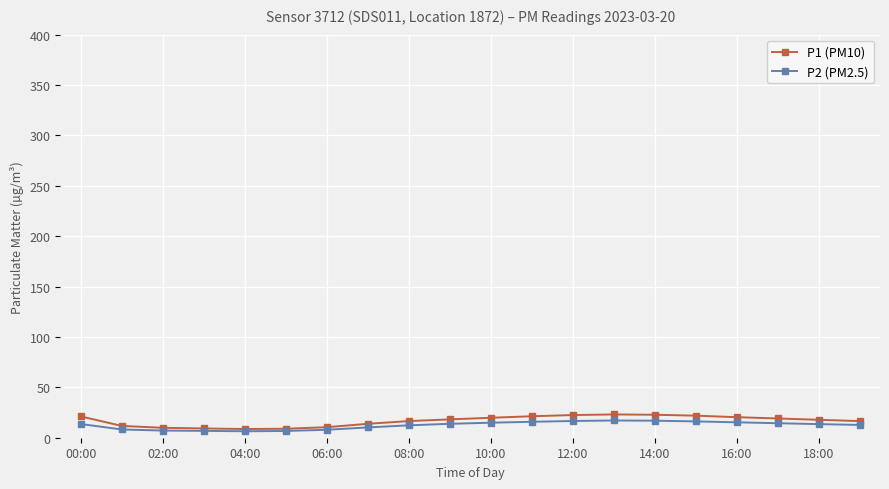

Which series has the largest total across all categories?

P1 (PM10)